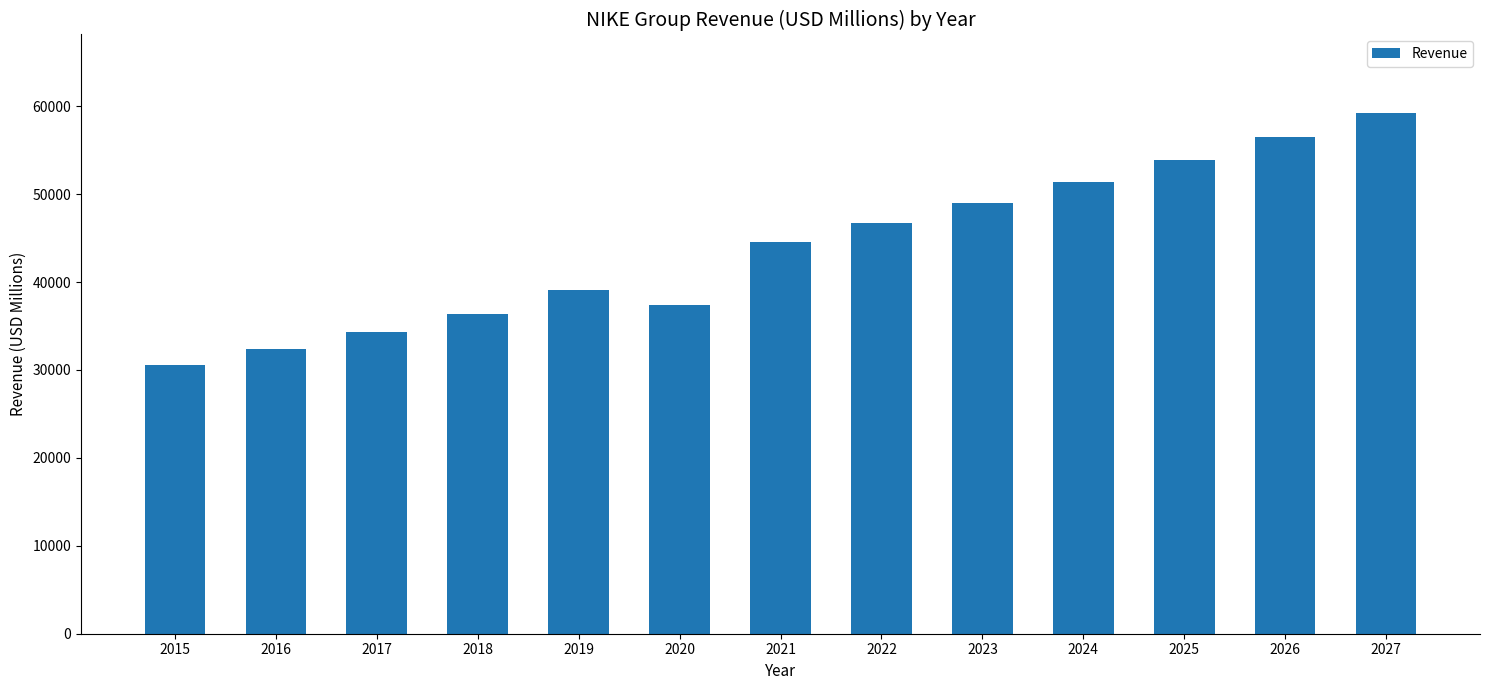

The value at 2023 is 23936.3. True or false?

False